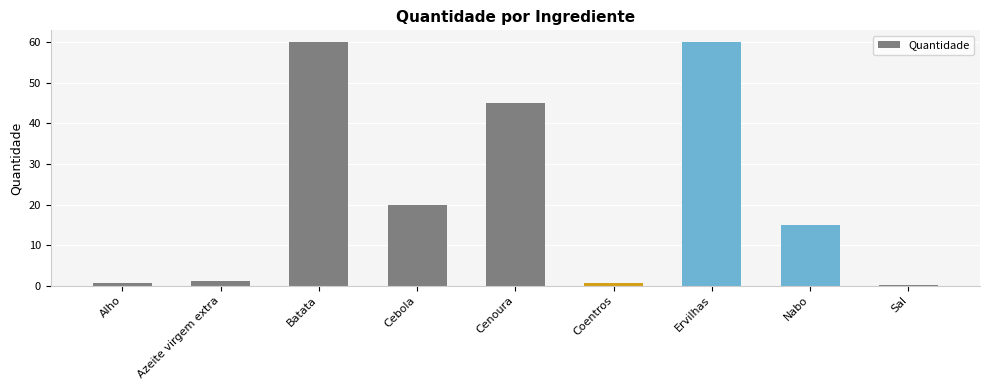

What is the average value?

22.5